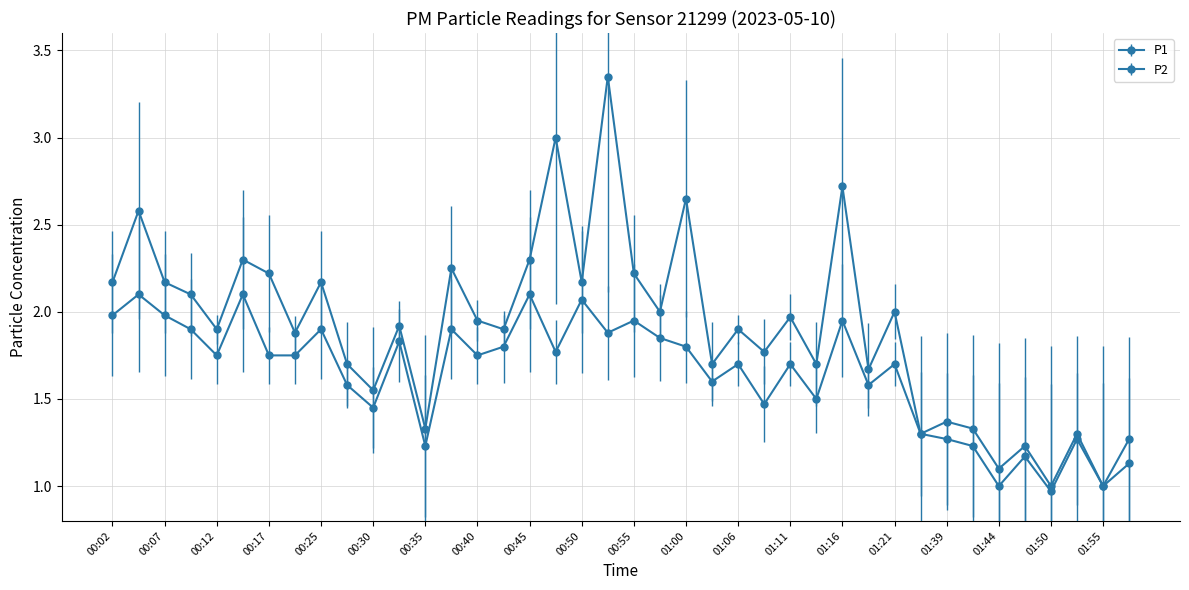

Which category has the highest value across all series?

00:53